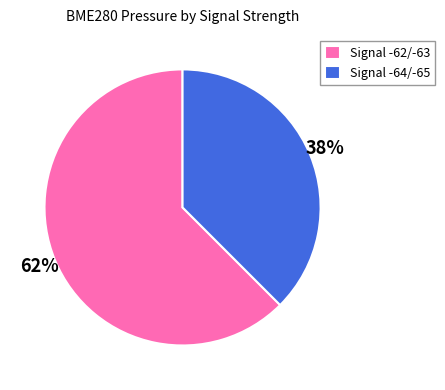

Combined, do Signal -64/-65 and Signal -62/-63 account for over 50%?

Yes